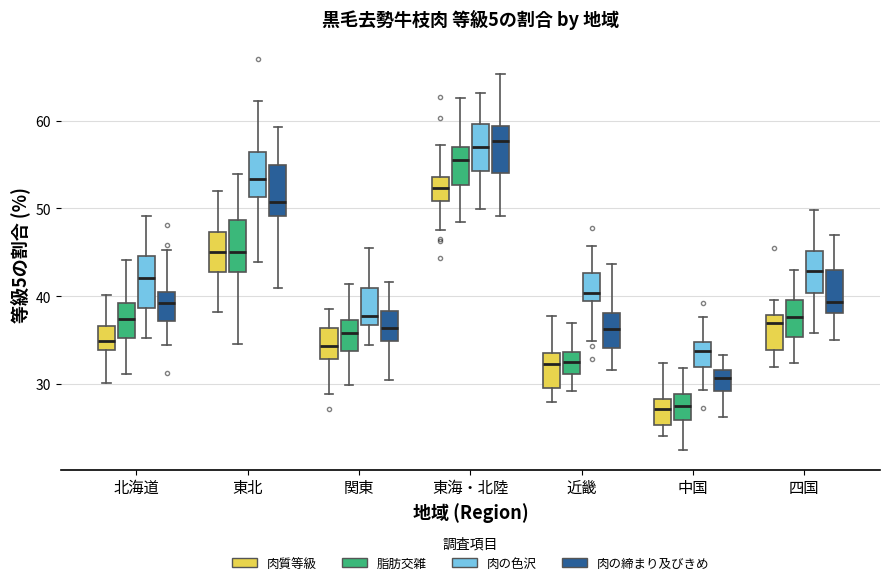

Reading left to right, read every box against the y-axis: the position of its median line, the range the box covers, and the ends of its whiskers. The values are not printed on the chart, so give them approximately, as read against the axis.

北海道 (肉質等級): median 35, box 34 to 37, whiskers 30 to 40
北海道 (脂肪交雑): median 37, box 35 to 39, whiskers 31 to 44
北海道 (肉の色沢): median 42, box 39 to 45, whiskers 35 to 49
北海道 (肉の締まり及びきめ): median 39, box 37 to 40, whiskers 34 to 45
東北 (肉質等級): median 45, box 43 to 47, whiskers 38 to 52
東北 (脂肪交雑): median 45, box 43 to 49, whiskers 35 to 54
東北 (肉の色沢): median 53, box 51 to 56, whiskers 44 to 62
東北 (肉の締まり及びきめ): median 51, box 49 to 55, whiskers 41 to 59
関東 (肉質等級): median 34, box 33 to 36, whiskers 29 to 39
関東 (脂肪交雑): median 36, box 34 to 37, whiskers 30 to 41
関東 (肉の色沢): median 38, box 37 to 41, whiskers 34 to 46
関東 (肉の締まり及びきめ): median 36, box 35 to 38, whiskers 30 to 42
東海・北陸 (肉質等級): median 52, box 51 to 54, whiskers 48 to 57
東海・北陸 (脂肪交雑): median 55, box 53 to 57, whiskers 48 to 63
東海・北陸 (肉の色沢): median 57, box 54 to 60, whiskers 50 to 63
東海・北陸 (肉の締まり及びきめ): median 58, box 54 to 59, whiskers 49 to 65
近畿 (肉質等級): median 32, box 30 to 34, whiskers 28 to 38
近畿 (脂肪交雑): median 33, box 31 to 34, whiskers 29 to 37
近畿 (肉の色沢): median 40, box 39 to 43, whiskers 35 to 46
近畿 (肉の締まり及びきめ): median 36, box 34 to 38, whiskers 32 to 44
中国 (肉質等級): median 27, box 25 to 28, whiskers 24 to 32
中国 (脂肪交雑): median 27, box 26 to 29, whiskers 22 to 32
中国 (肉の色沢): median 34, box 32 to 35, whiskers 29 to 38
中国 (肉の締まり及びきめ): median 31, box 29 to 32, whiskers 26 to 33
四国 (肉質等級): median 37, box 34 to 38, whiskers 32 to 40
四国 (脂肪交雑): median 38, box 35 to 40, whiskers 32 to 43
四国 (肉の色沢): median 43, box 40 to 45, whiskers 36 to 50
四国 (肉の締まり及びきめ): median 39, box 38 to 43, whiskers 35 to 47